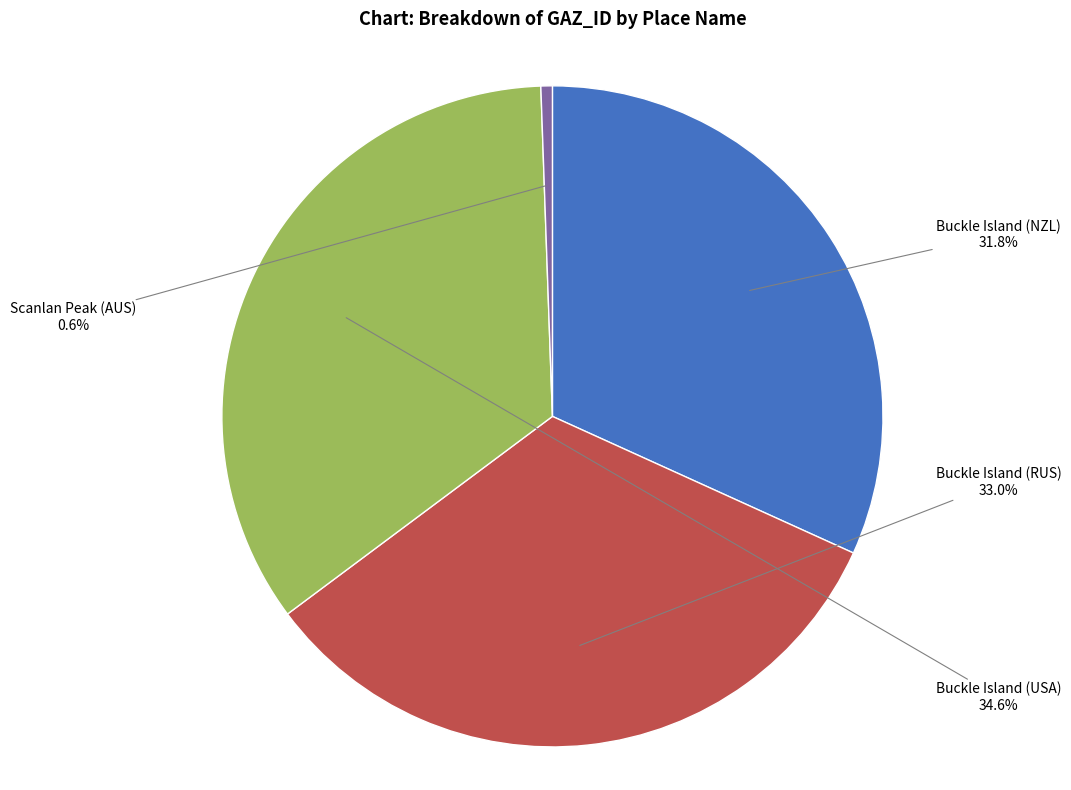

Is it true that Scanlan Peak (AUS) is 1% of the pie?

True